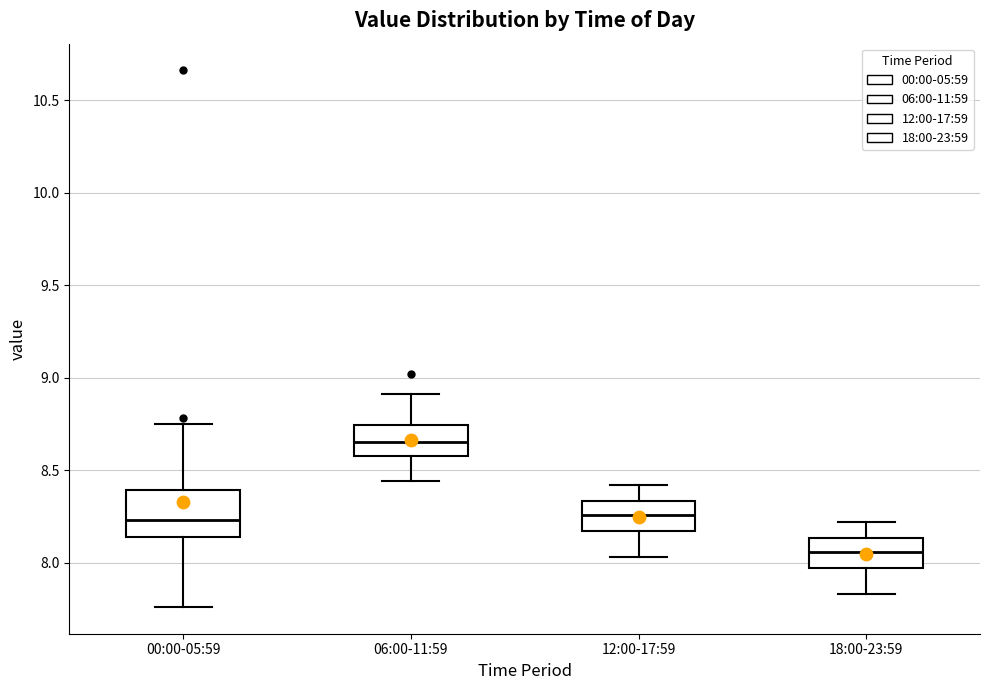

Reading left to right, transcribe this box plot: for each box, give where its median line is, the range the box spans, and where its two whiskers end, as read against the y-axis. The values are not printed on the chart, so give them approximately, as read against the axis.

00:00-05:59: median 8.25, box 8.15 to 8.40, whiskers 7.75 to 8.75
06:00-11:59: median 8.65, box 8.60 to 8.75, whiskers 8.45 to 8.90
12:00-17:59: median 8.25, box 8.15 to 8.35, whiskers 8.05 to 8.40
18:00-23:59: median 8.05, box 7.95 to 8.15, whiskers 7.85 to 8.20